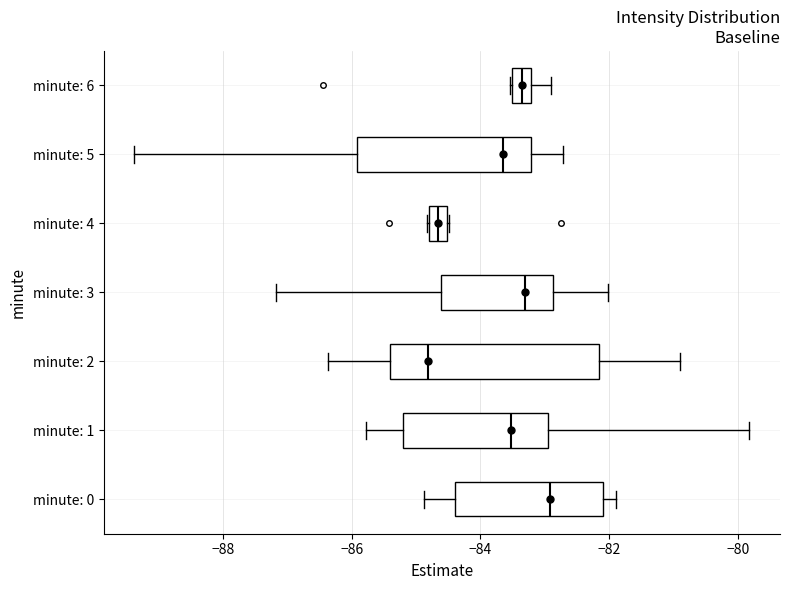

Which box is the widest, from its left edge to its right edge?

minute: 2